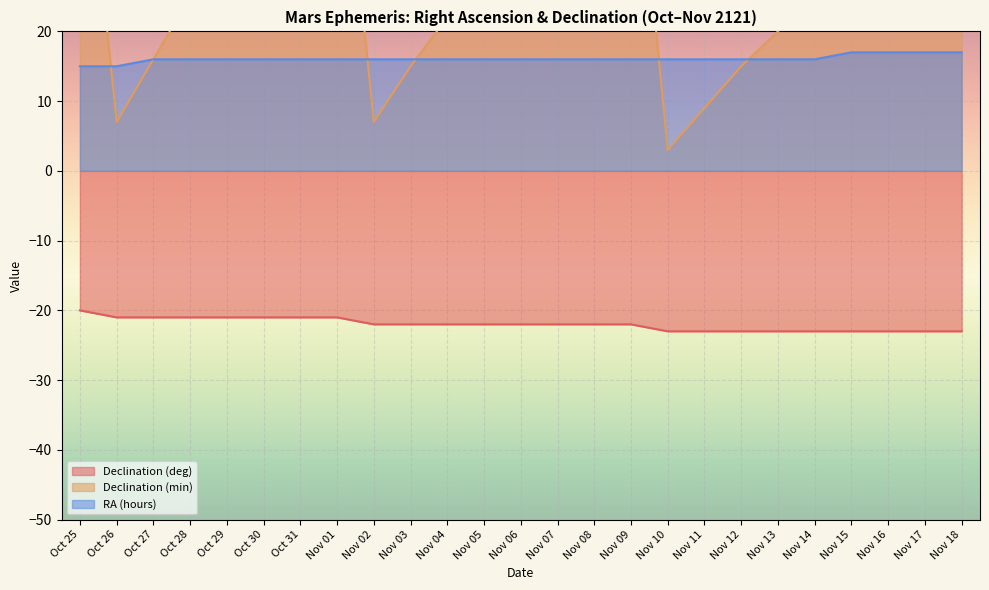

What is the label of the 14th point from the right?

Nov 05